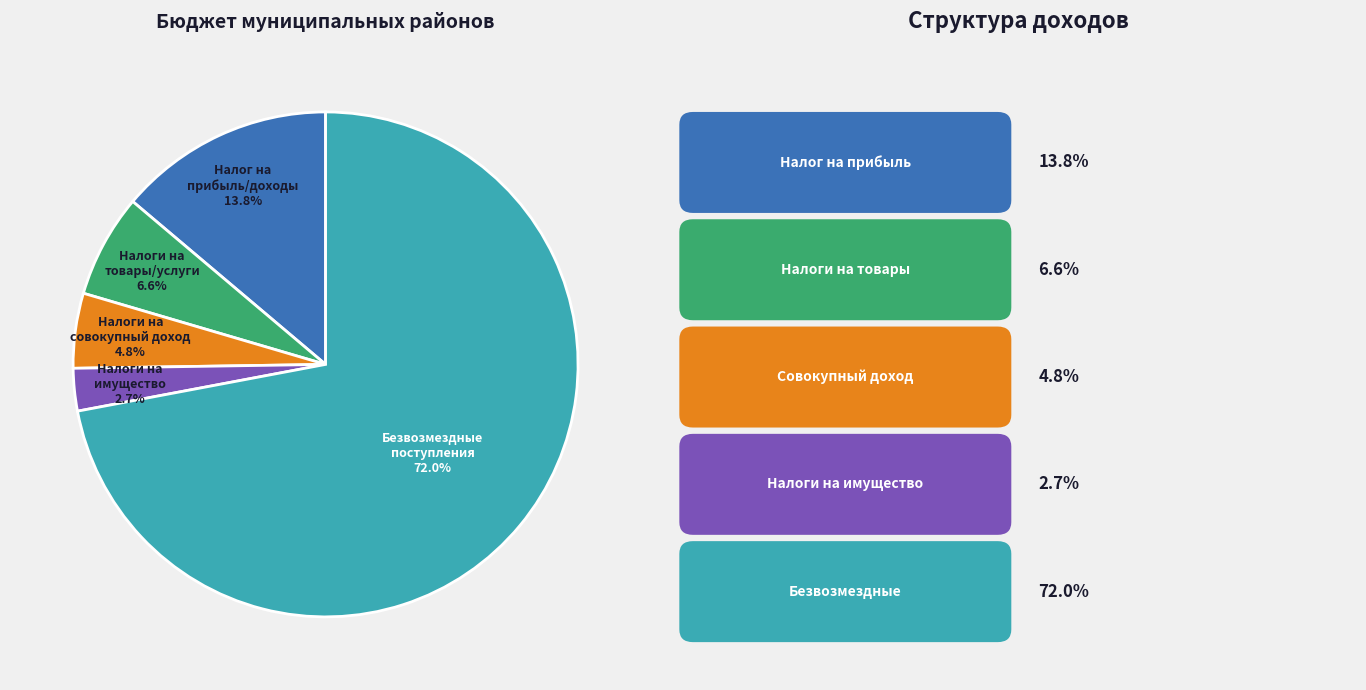

Rank the categories by value from highest to lowest.

Безвозмездные поступления, Налог на прибыль/доходы, Налоги на товары/услуги, Налоги на совокупный доход, Налоги на имущество